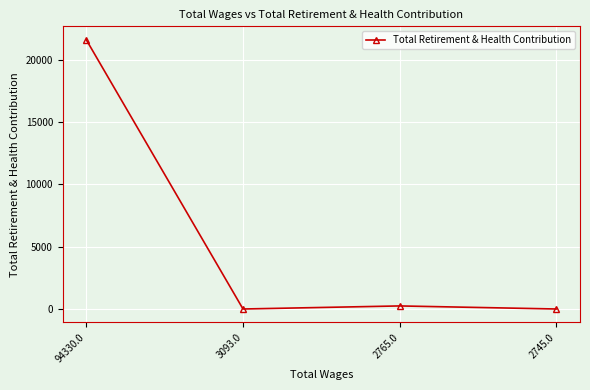

What is the greatest value displayed?

21588